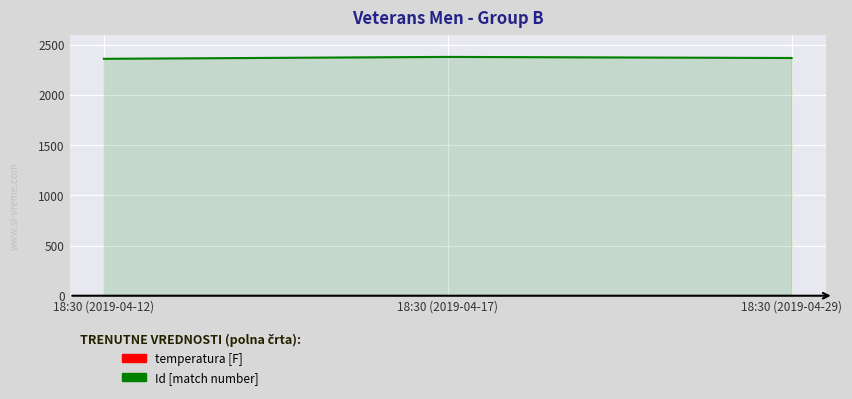

What is the maximum value shown in the chart?

2379